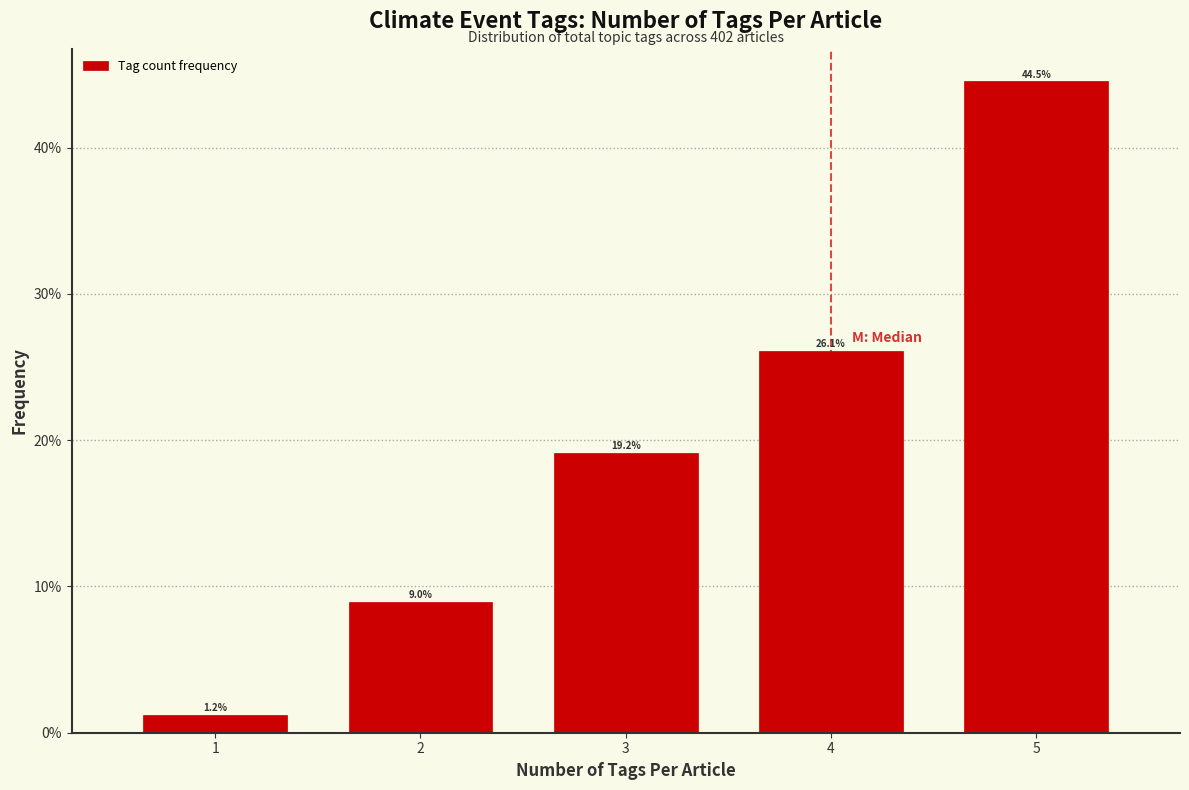

Reading left to right, list all the values displayed in this chart.

1=1.2	2=9.0	3=19.2	4=26.1	5=44.5